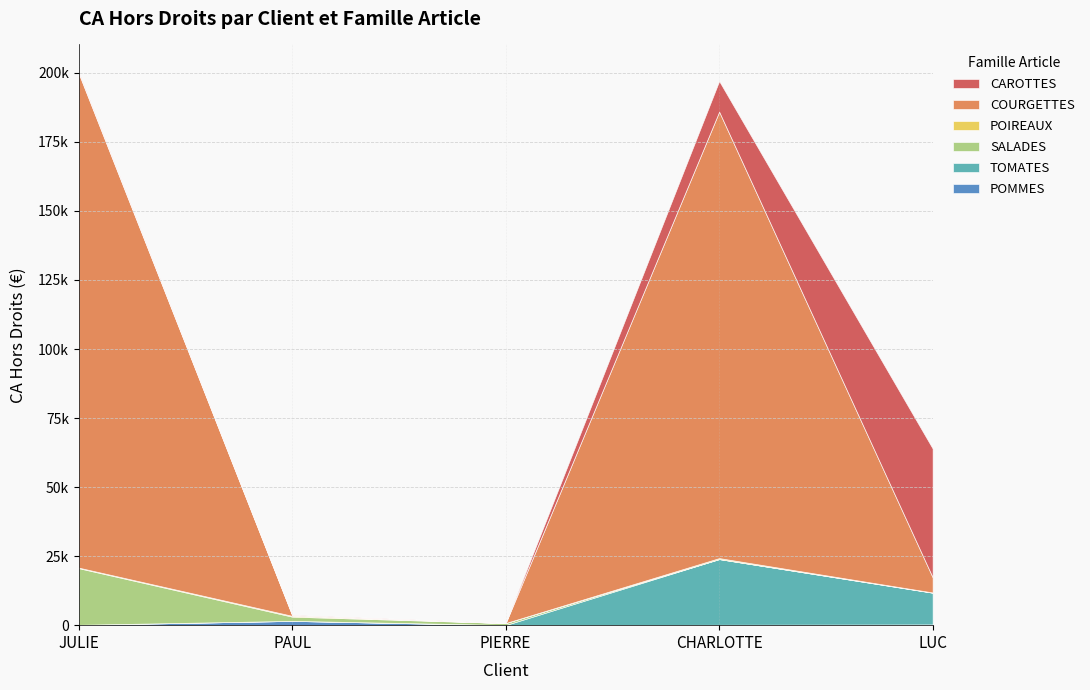

Count the number of data series in this chart.

6